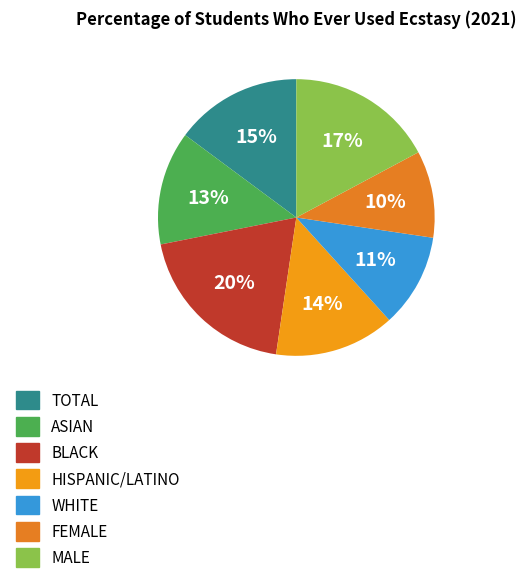

How many segments does this pie chart have?

7